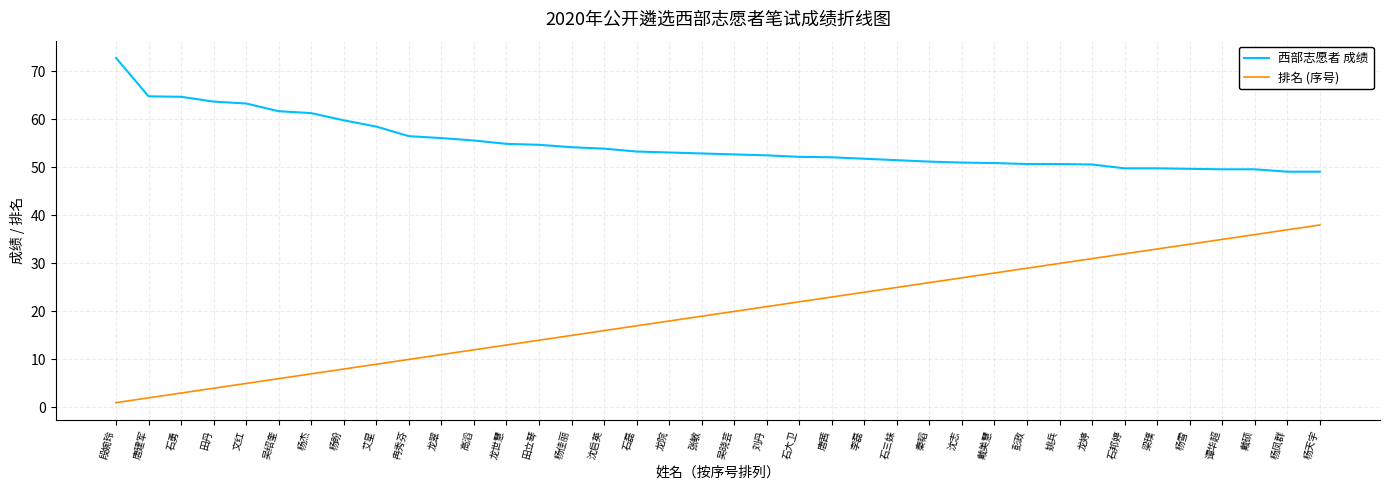

Rank the series by their maximum value, from highest to lowest.

西部志愿者 成绩, 排名 (序号)